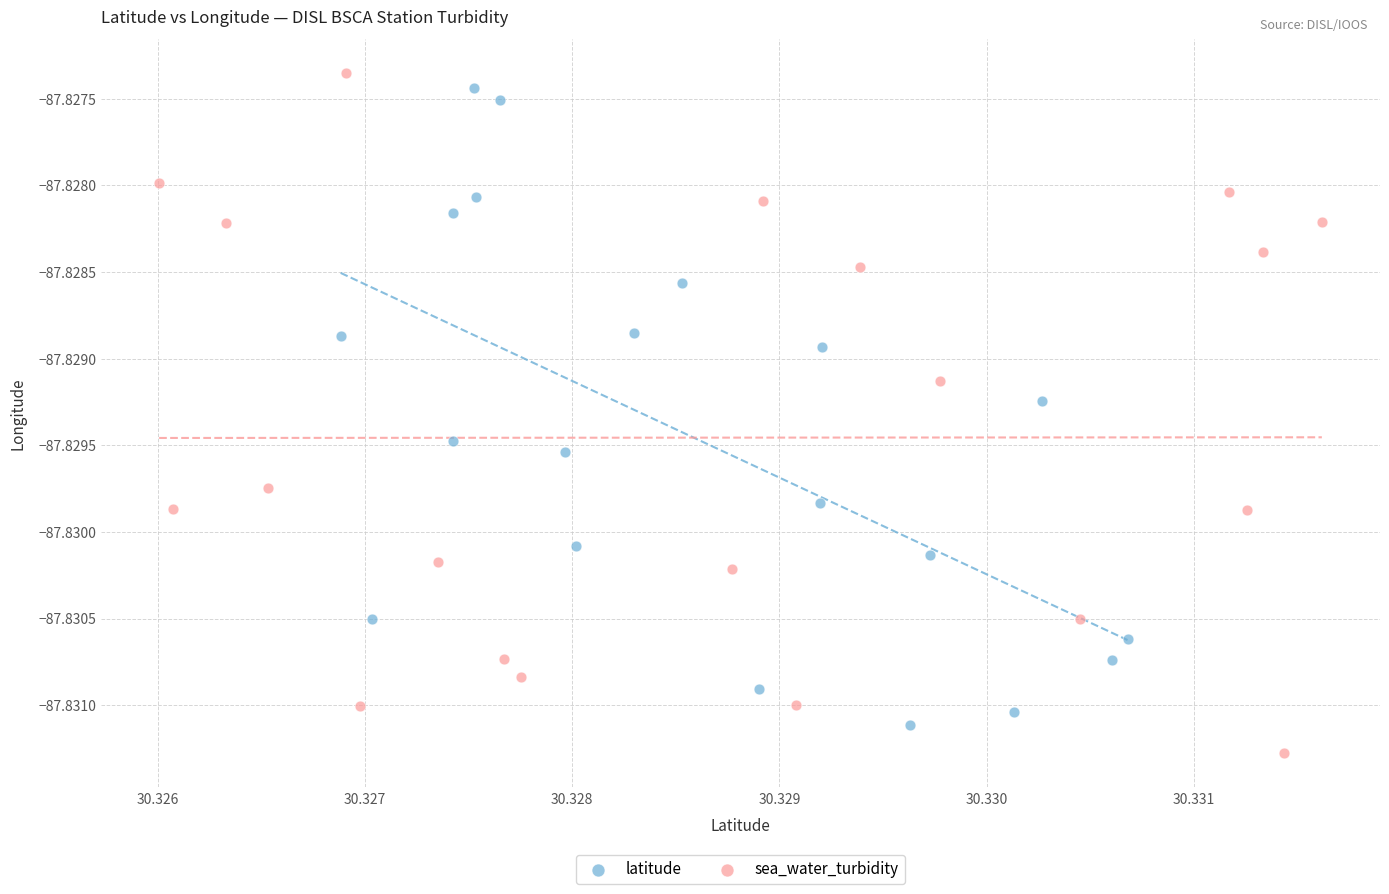

What are all the series names shown in the legend?

latitude, sea_water_turbidity